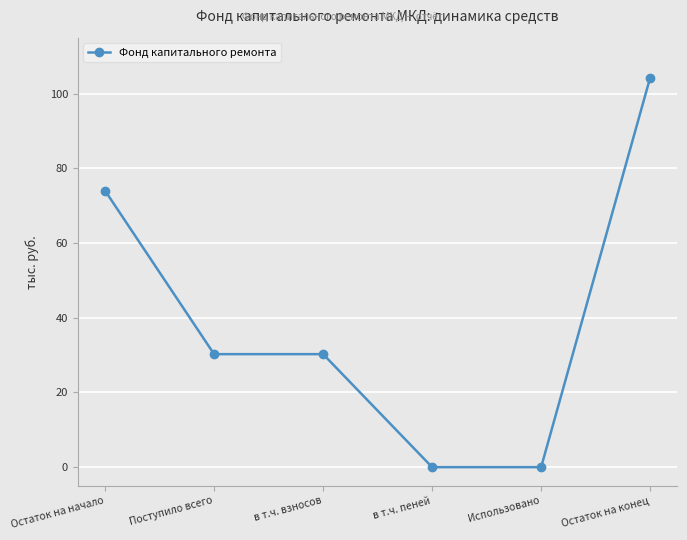

What is the label of the 3rd point from the right?

в т.ч. пеней